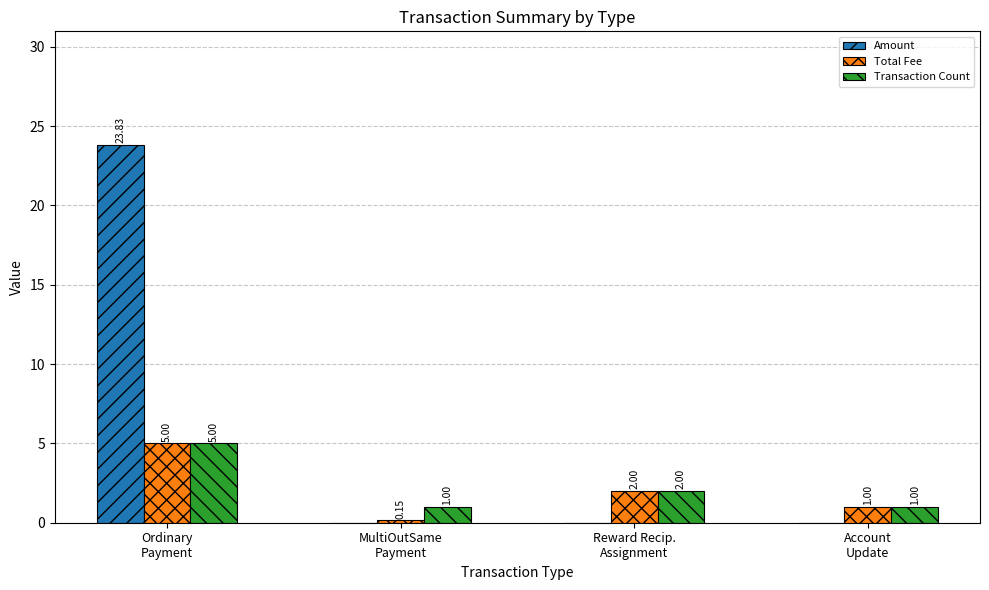

Is it true that Amount equals 0.0 at MultiOutSame
Payment?

True